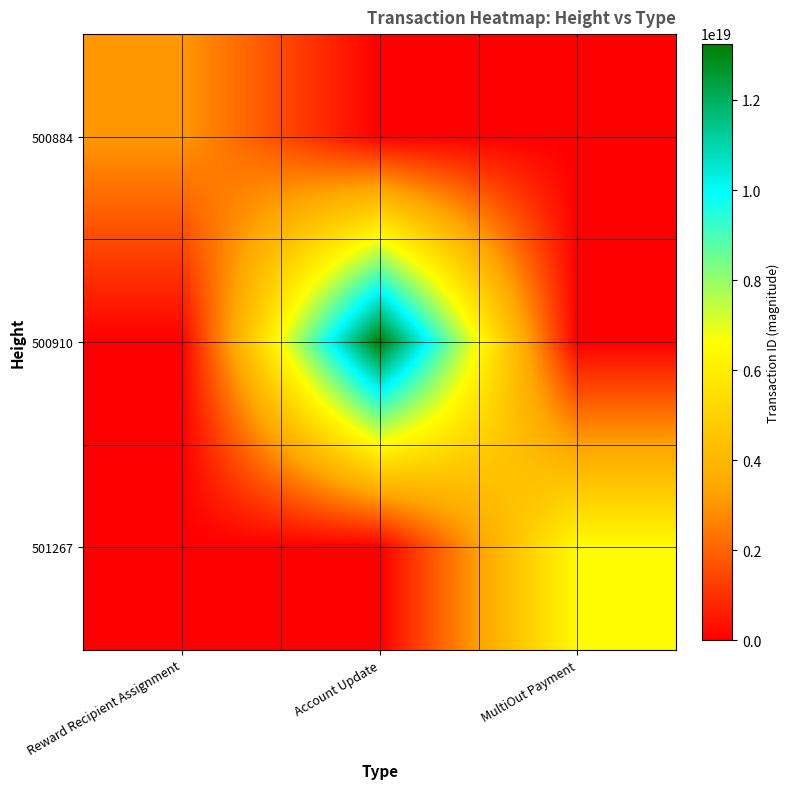

List the series in order of their peak value, highest first.

500910, 501267, 500884